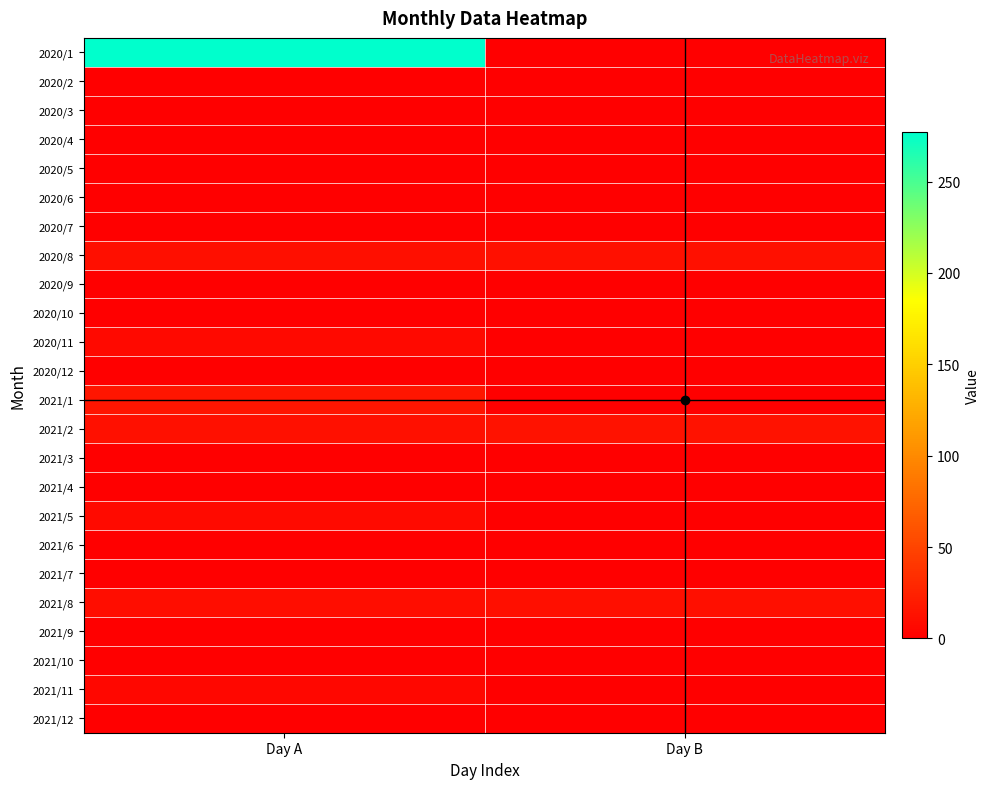

Reading left to right, transcribe all the data shown in this chart.

2020/1: Day A=277	Day B=0
2020/2: Day A=1	Day B=0
2020/3: Day A=0	Day B=0
2020/4: Day A=0	Day B=0
2020/5: Day A=0	Day B=0
2020/6: Day A=0	Day B=0
2020/7: Day A=0	Day B=0
2020/8: Day A=11	Day B=12
2020/9: Day A=0	Day B=0
2020/10: Day A=0	Day B=0
2020/11: Day A=7	Day B=0
2020/12: Day A=0	Day B=0
2021/1: Day A=16	Day B=0
2021/2: Day A=12	Day B=13
2021/3: Day A=0	Day B=0
2021/4: Day A=0	Day B=0
2021/5: Day A=8	Day B=0
2021/6: Day A=0	Day B=0
2021/7: Day A=0	Day B=0
2021/8: Day A=10	Day B=11
2021/9: Day A=0	Day B=0
2021/10: Day A=0	Day B=0
2021/11: Day A=6	Day B=0
2021/12: Day A=0	Day B=0